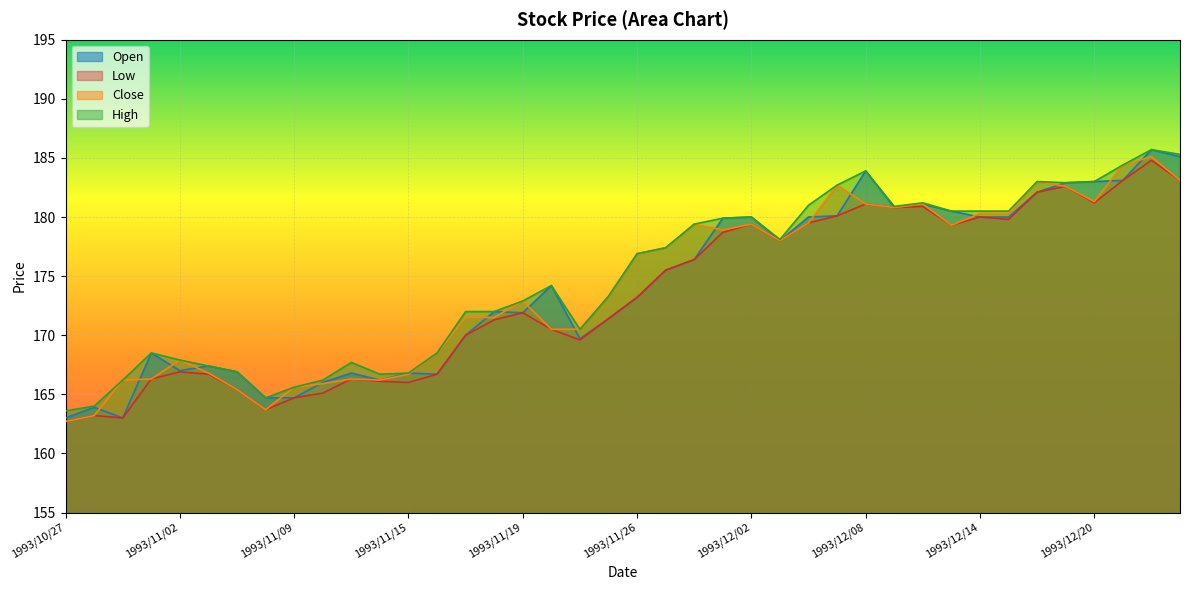

What is the sum of the High values at 1993/12/24 and 1993/10/29?

351.5